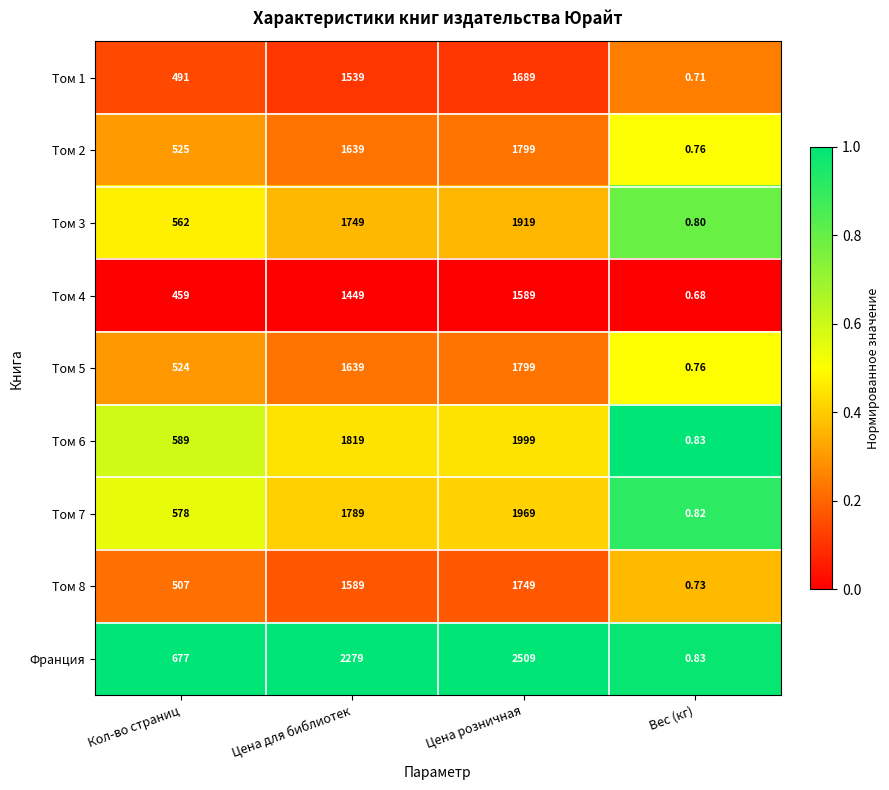

Where is Том 7 nearest to the value 984?

Кол-во страниц